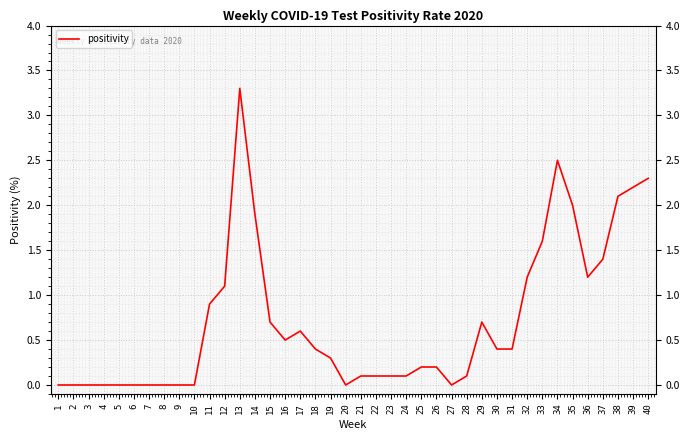

What is the change in value from 15 to 35?

+1.3